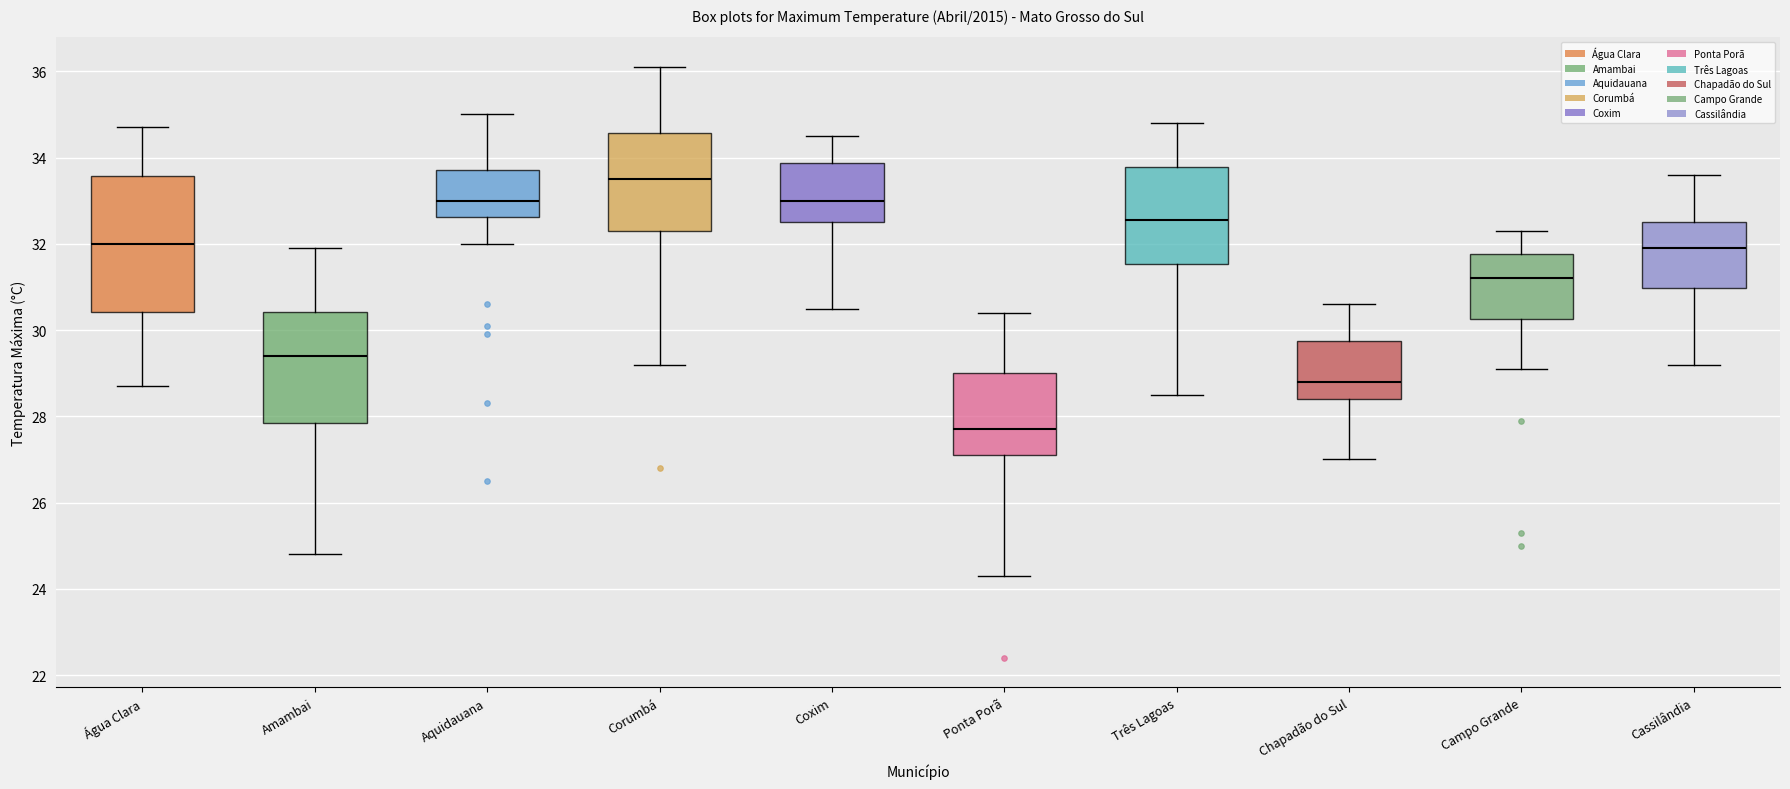

Reading left to right, transcribe this box plot: for each box, give where its median line is, the range the box spans, and where its two whiskers end, as read against the y-axis. The values are not printed on the chart, so give them approximately, as read against the axis.

Água Clara: median 32.0, box 30.4 to 33.6, whiskers 28.8 to 34.8
Amambai: median 29.4, box 27.8 to 30.4, whiskers 24.8 to 32.0
Aquidauana: median 33.0, box 32.6 to 33.8, whiskers 32.0 to 35.0
Corumbá: median 33.6, box 32.4 to 34.6, whiskers 29.2 to 36.2
Coxim: median 33.0, box 32.6 to 33.8, whiskers 30.6 to 34.6
Ponta Porã: median 27.8, box 27.2 to 29.0, whiskers 24.4 to 30.4
Três Lagoas: median 32.6, box 31.6 to 33.8, whiskers 28.6 to 34.8
Chapadão do Sul: median 28.8, box 28.4 to 29.8, whiskers 27.0 to 30.6
Campo Grande: median 31.2, box 30.2 to 31.8, whiskers 29.2 to 32.4
Cassilândia: median 32.0, box 31.0 to 32.6, whiskers 29.2 to 33.6